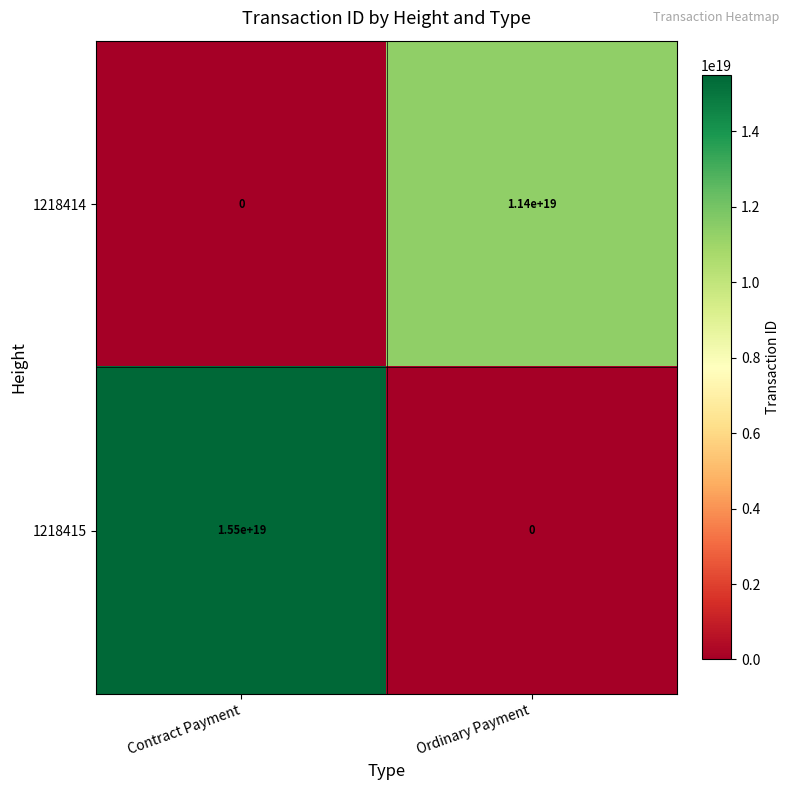

Which category has the lowest value in the 1218415 series?

Ordinary Payment